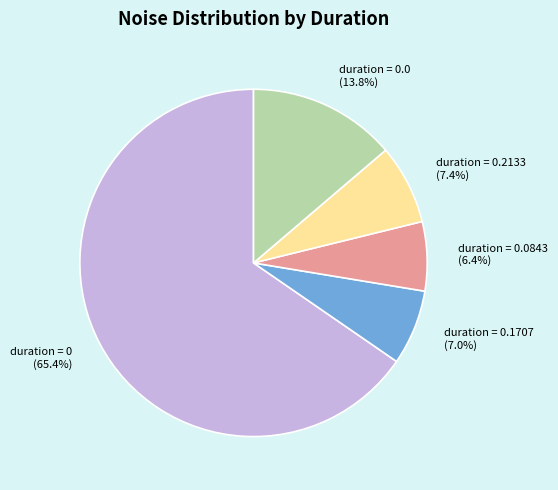

Between duration = 0.2133 and duration = 0, which is larger?

duration = 0